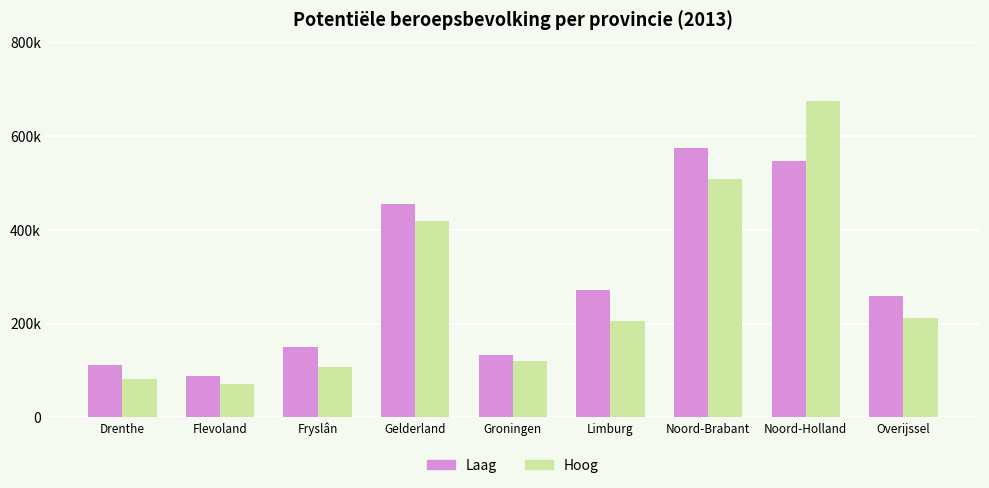

Which has a higher value, Overijssel or Groningen?

Overijssel